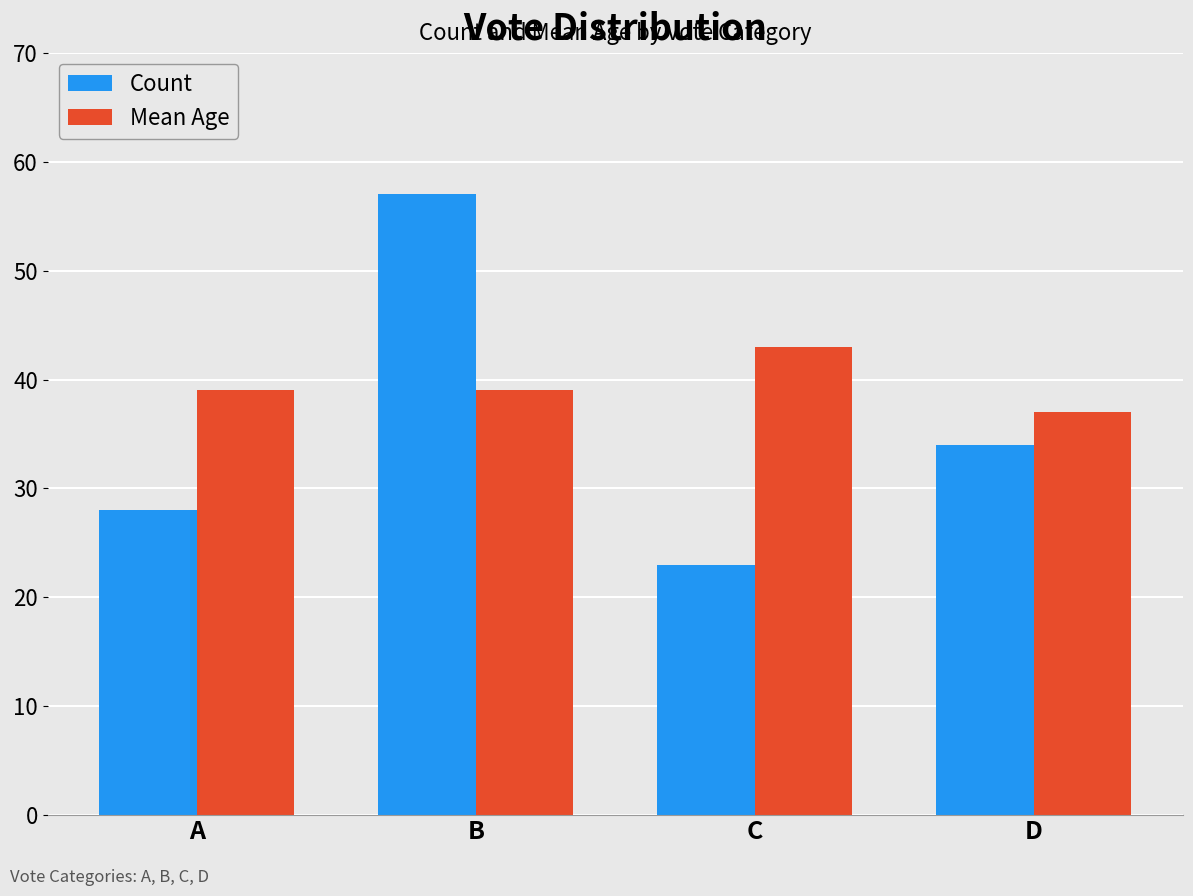

What is the difference between the maximum and minimum values in the Mean Age series?

6